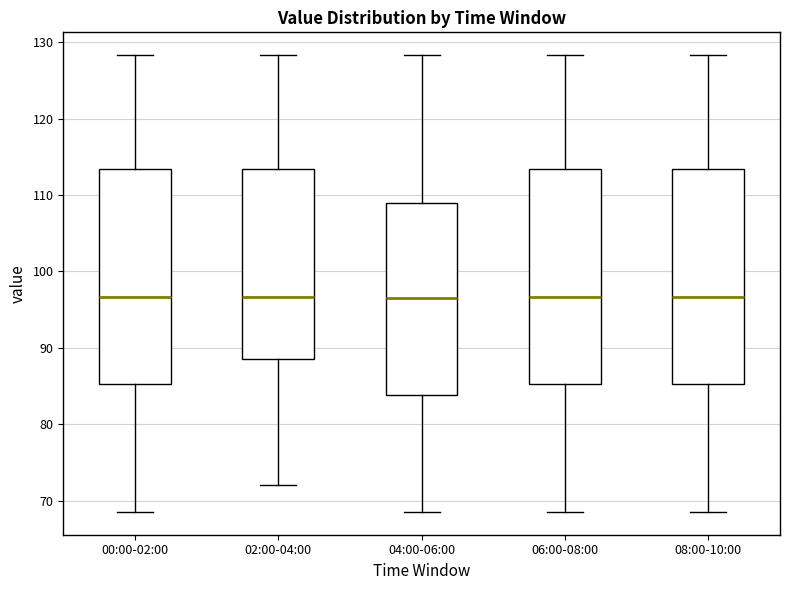

Reading left to right, read every box against the y-axis: the position of its median line, the range the box covers, and the ends of its whiskers. The values are not printed on the chart, so give them approximately, as read against the axis.

00:00-02:00: median 97, box 85 to 113, whiskers 69 to 128
02:00-04:00: median 97, box 89 to 113, whiskers 72 to 128
04:00-06:00: median 96, box 84 to 109, whiskers 69 to 128
06:00-08:00: median 97, box 85 to 113, whiskers 69 to 128
08:00-10:00: median 97, box 85 to 113, whiskers 69 to 128